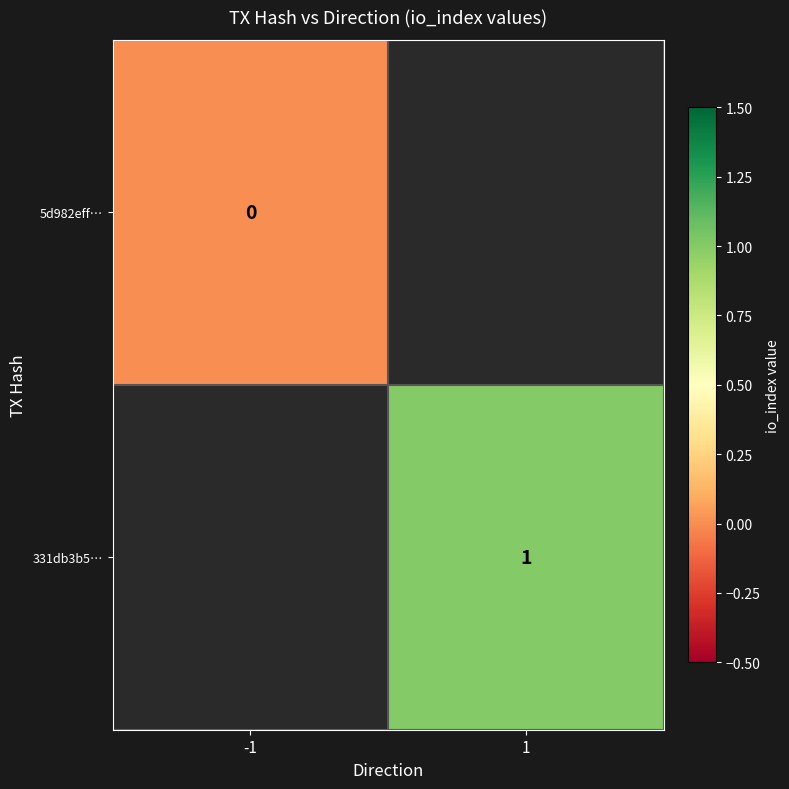

True or false: 331db3b5… has a value of 1 at 1.

True